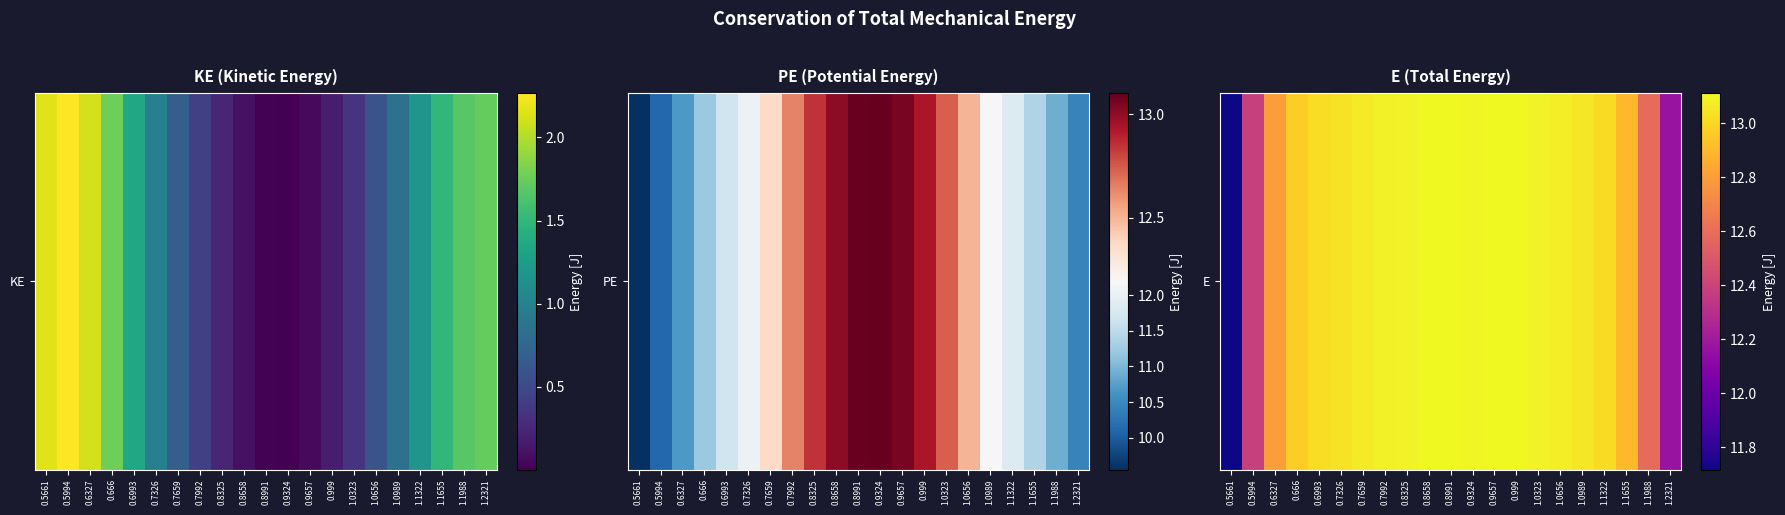

What is the change in value from 0.8991 to 1.0989?

-0.1